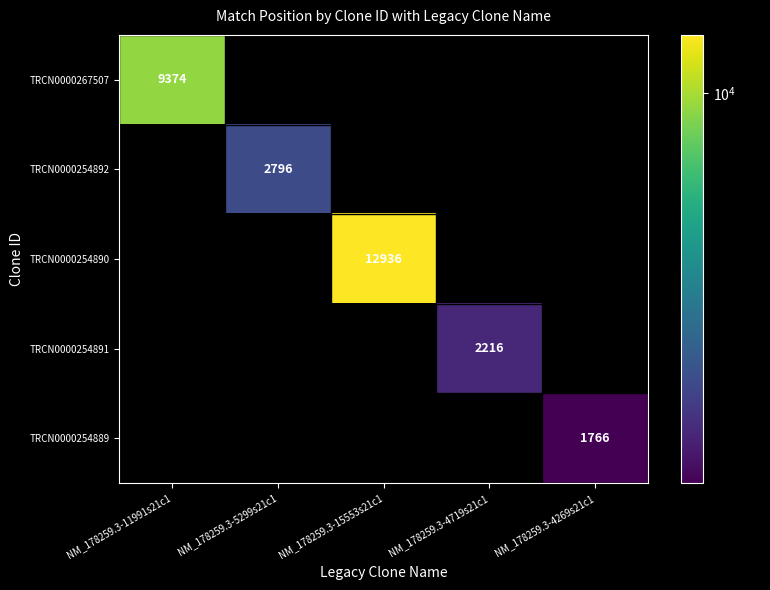

The value of TRCN0000254892 at NM_178259.3-5299s21c1 is 639.4. True or false?

False